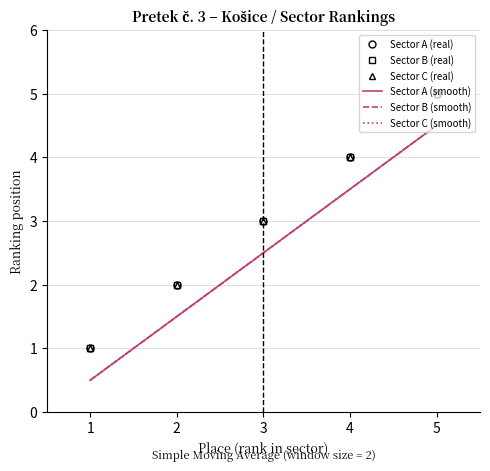

Reading right to left, list all the values displayed in this chart.

Sector A - Place: 5=5	4=4	3=3	2=2	1=1
Sector B - Place: 5=5	4=4	3=3	2=2	1=1
Sector C - Place: 5=5	4=4	3=3	2=2	1=1